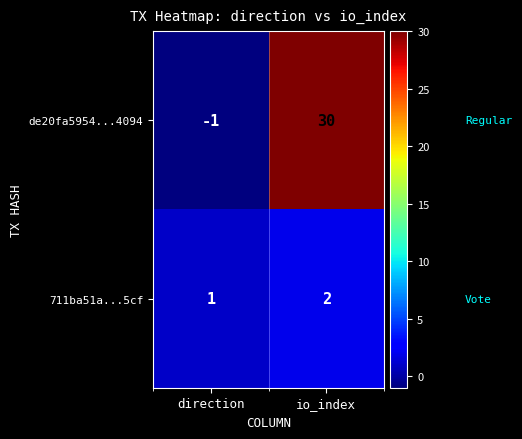

Which series has the widest spread of values?

de20fa5954...4094